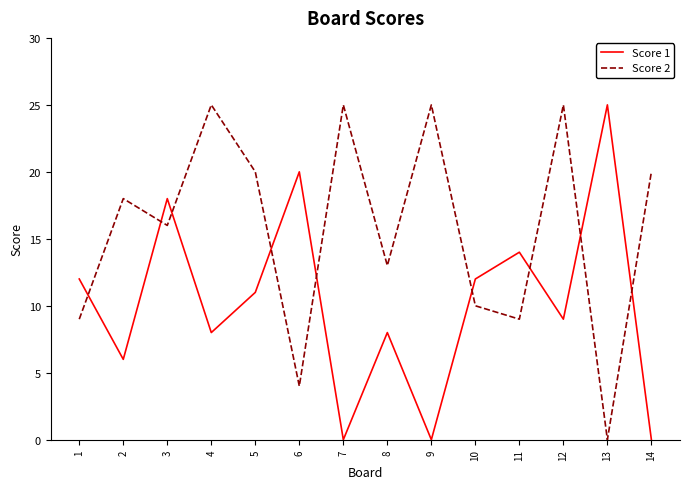

The value of Score 1 at 8 is 8. True or false?

True